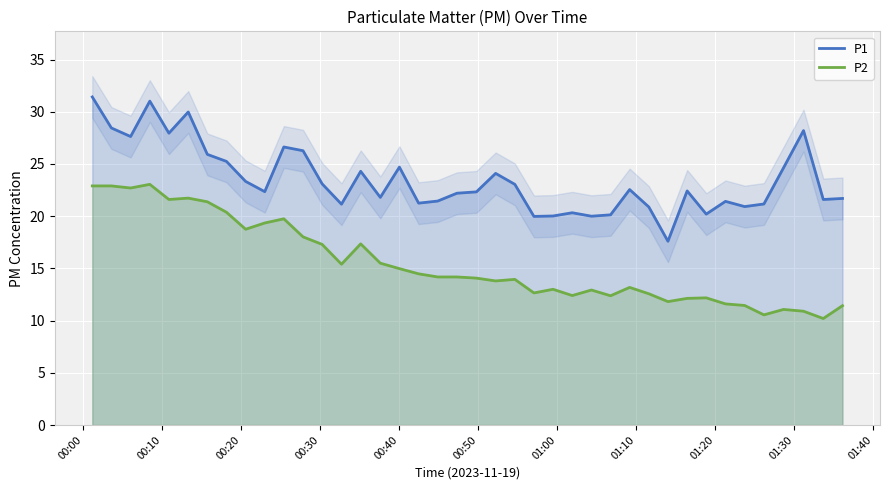

True or false: P2 and P1 intersect in this chart.

False